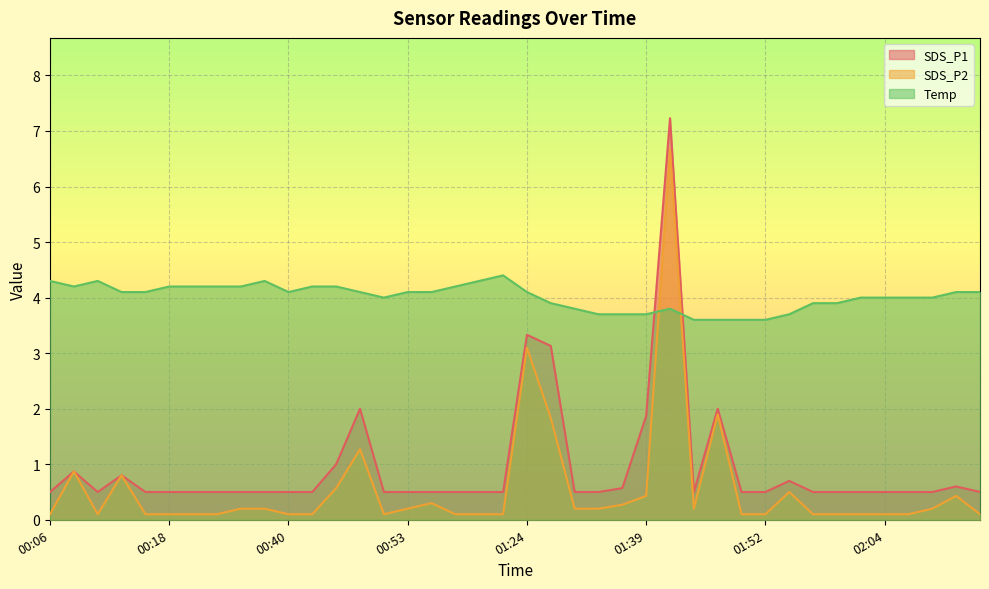

What is the difference between the SDS_P2 values at 00:06 and 02:11?

0.3